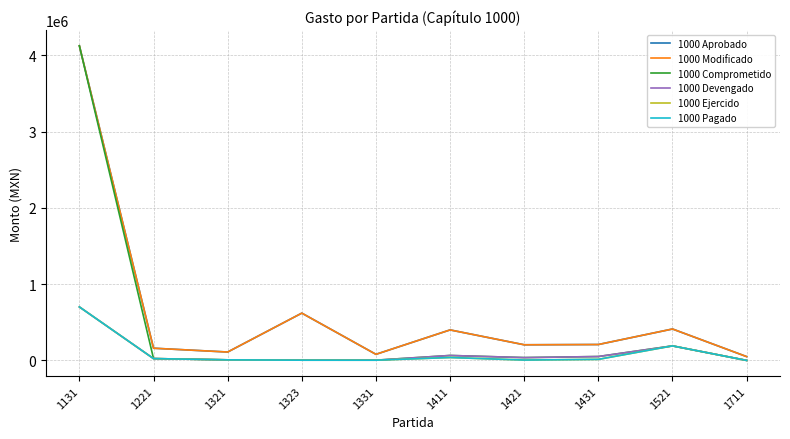

At which category does 1000 Devengado reach its first local valley?

1331